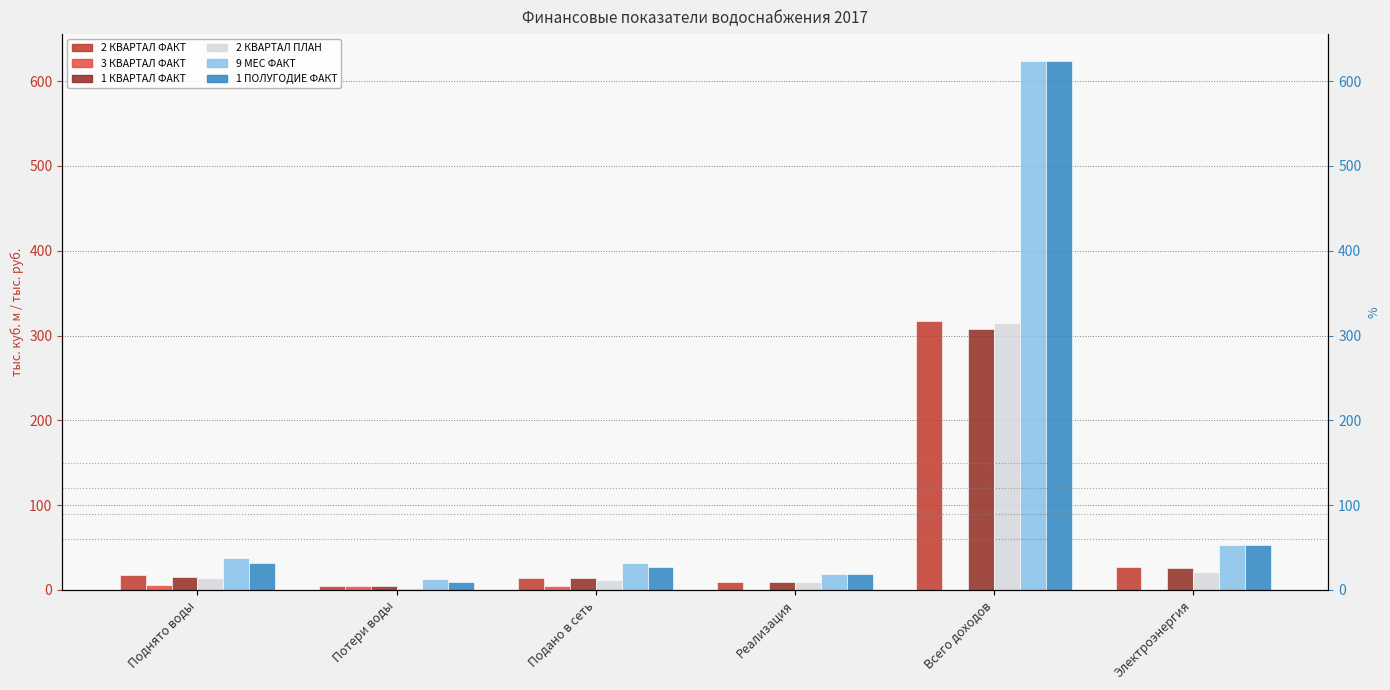

At which label does 2 КВАРТАЛ ФАКТ reach its peak?

Всего доходов